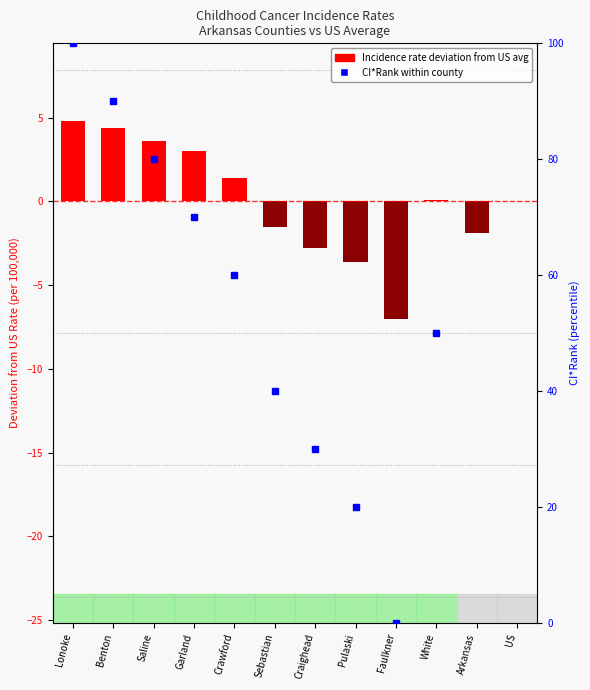

What is the maximum value shown in the chart?

4.8